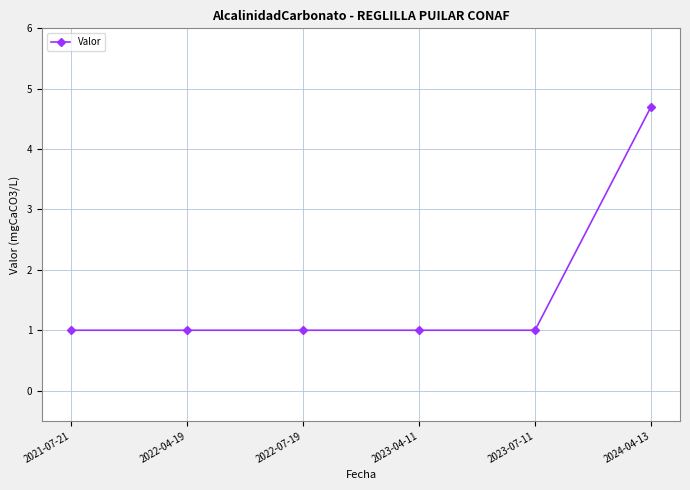

Is it true that the value at 2023-04-11 is 1.0?

True